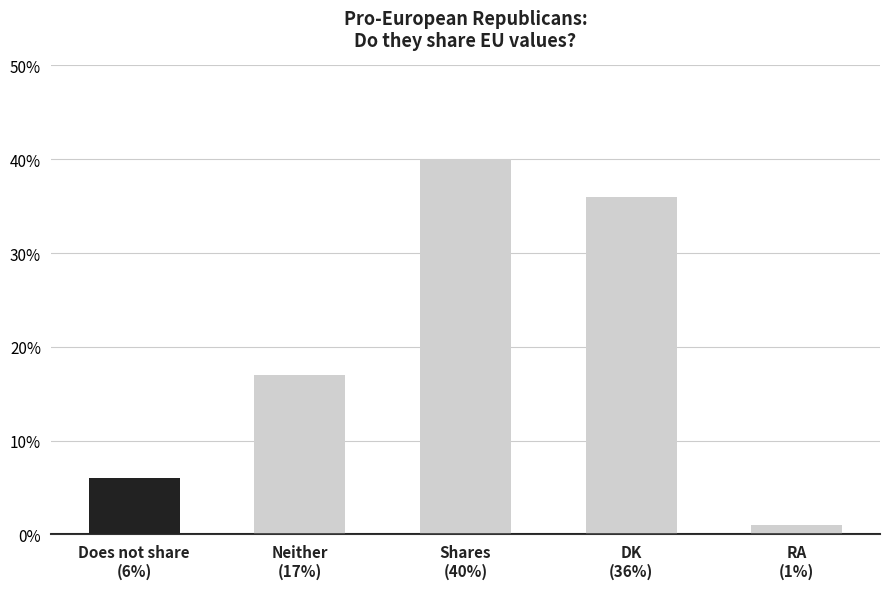

What is the change in value from Neither
(17%) to Shares
(40%)?

+23